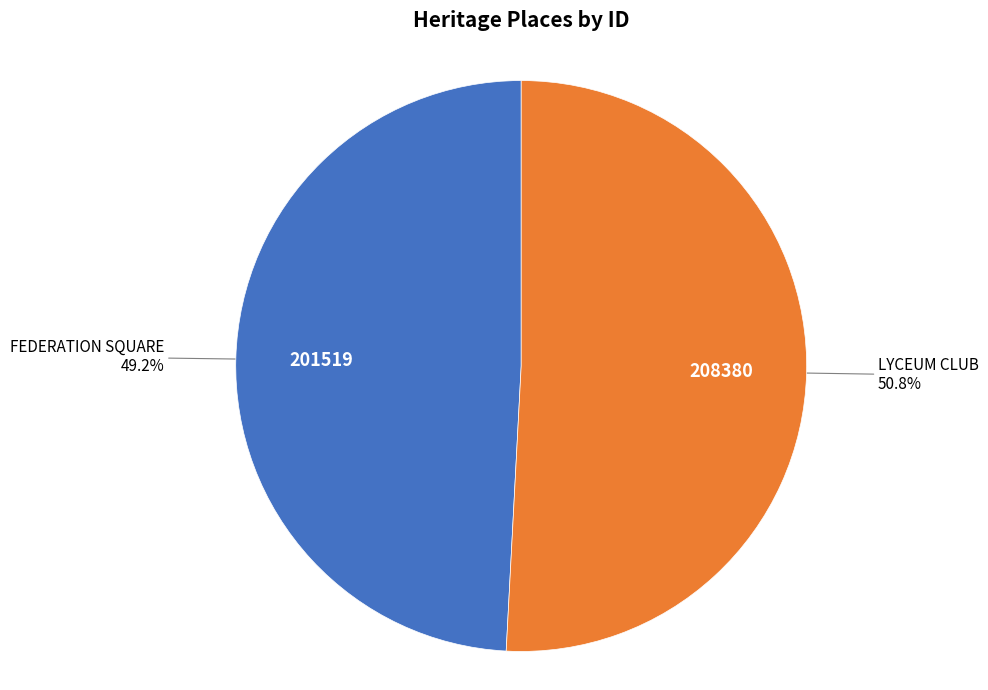

Which category has the biggest portion of the pie?

LYCEUM CLUB